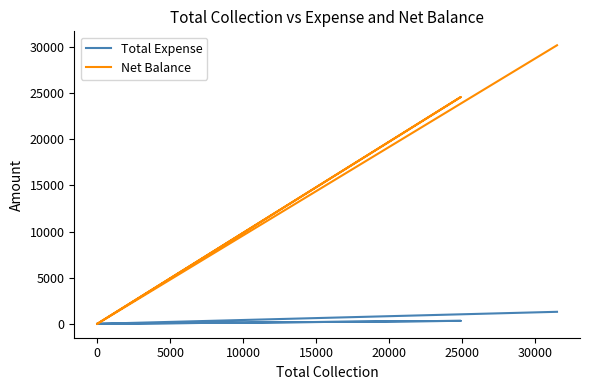

Reading left to right, list all the values displayed in this chart.

Total Expense: 1300	0	0	319	0
Net Balance: 30200	0	0	24581	0